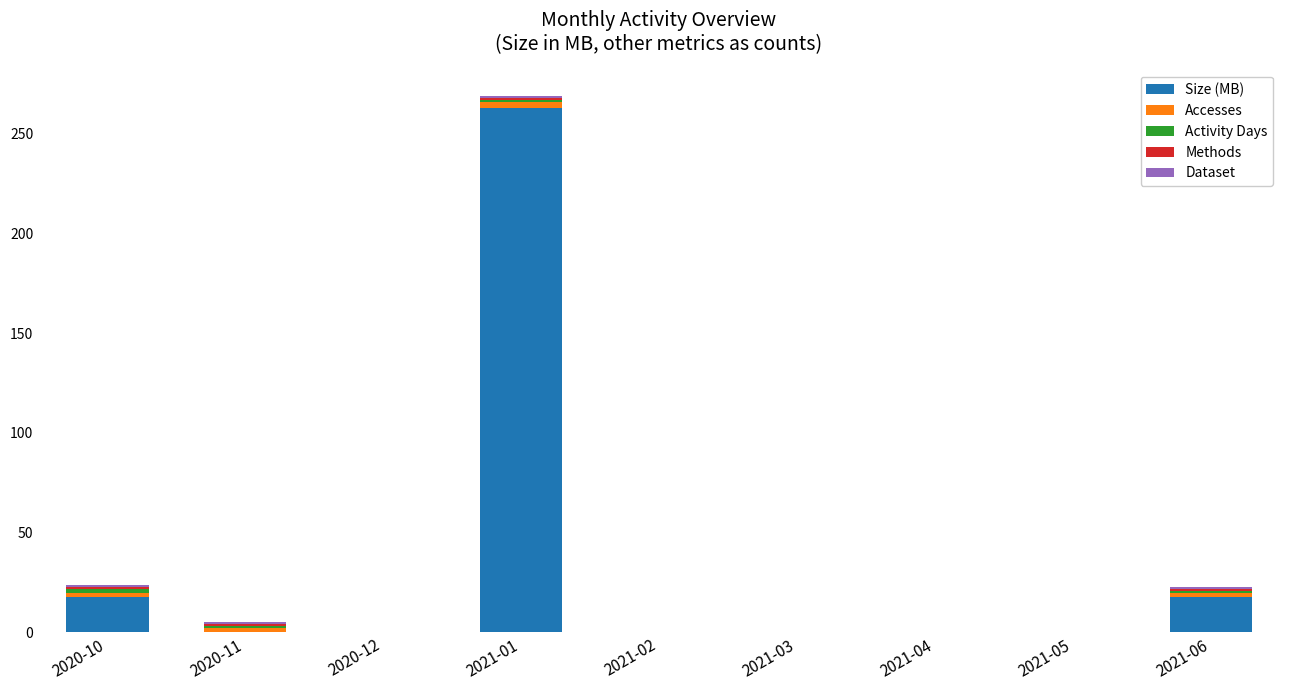

At which category is the sum across all series the highest?

2021-01